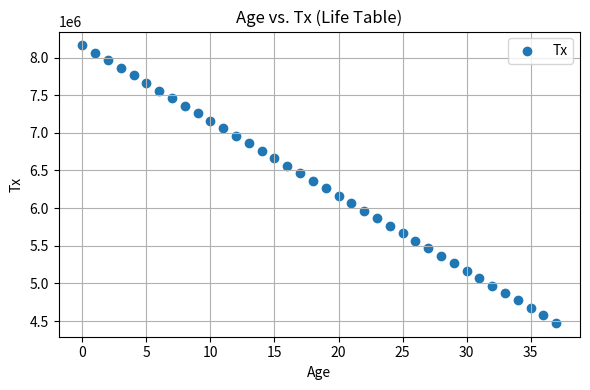

What is the range of Y values (max minus min)?

3684479.3